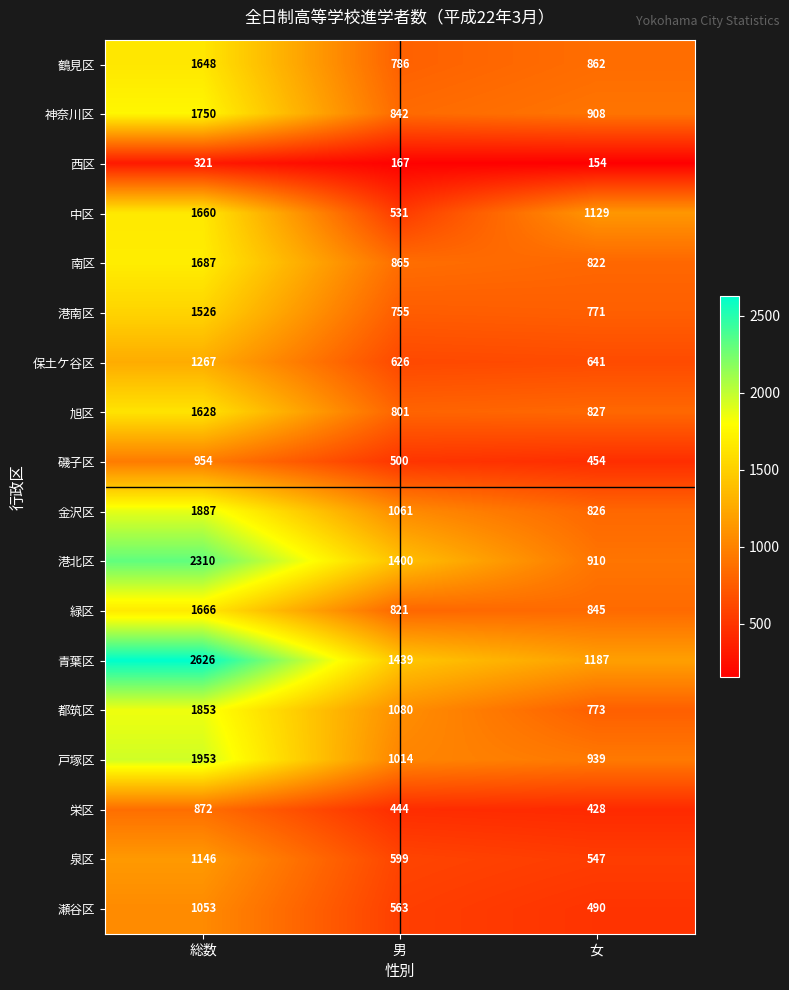

At how many categories does at least one series exceed 580?

3